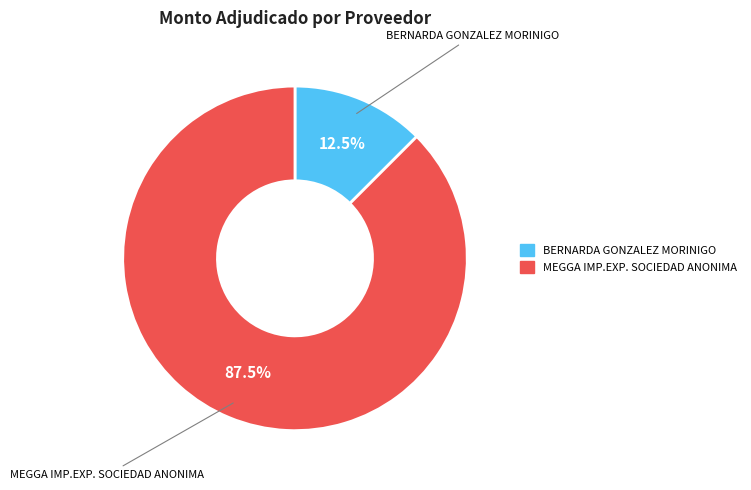

Combined, what portion of the pie is MEGGA IMP.EXP. SOCIEDAD ANONIMA and BERNARDA GONZALEZ MORINIGO?

100.0%